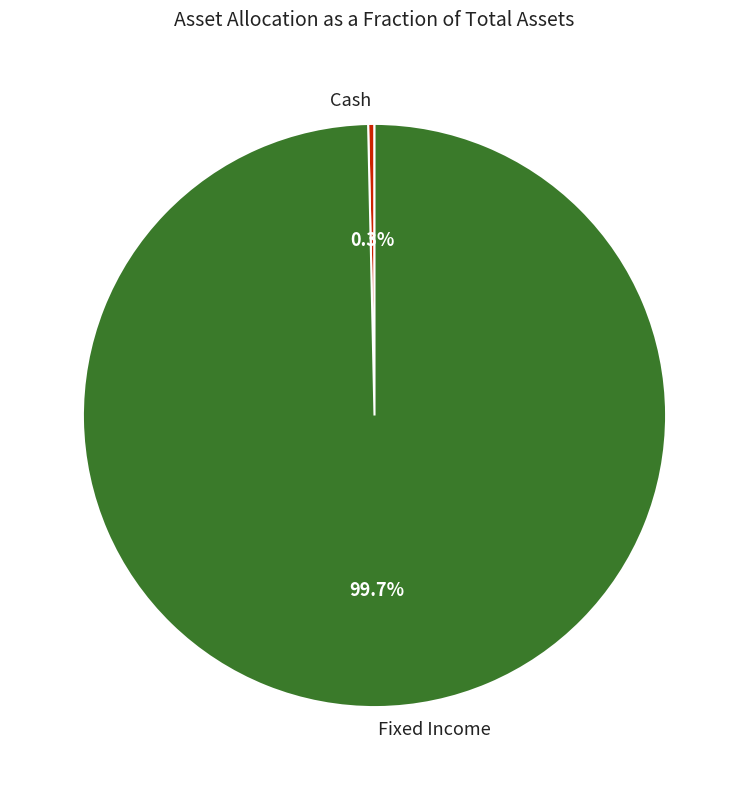

To the nearest percent, what percentage of the pie is Fixed Income?

100%